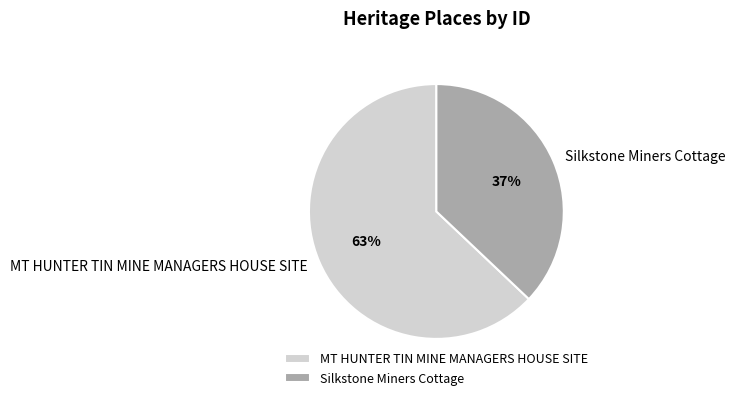

Which has a higher value, MT HUNTER TIN MINE MANAGERS HOUSE SITE or Silkstone Miners Cottage?

MT HUNTER TIN MINE MANAGERS HOUSE SITE